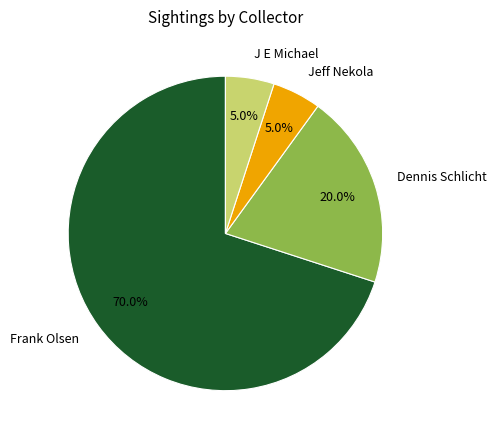

True or false: Frank Olsen accounts for 80% of the total.

False